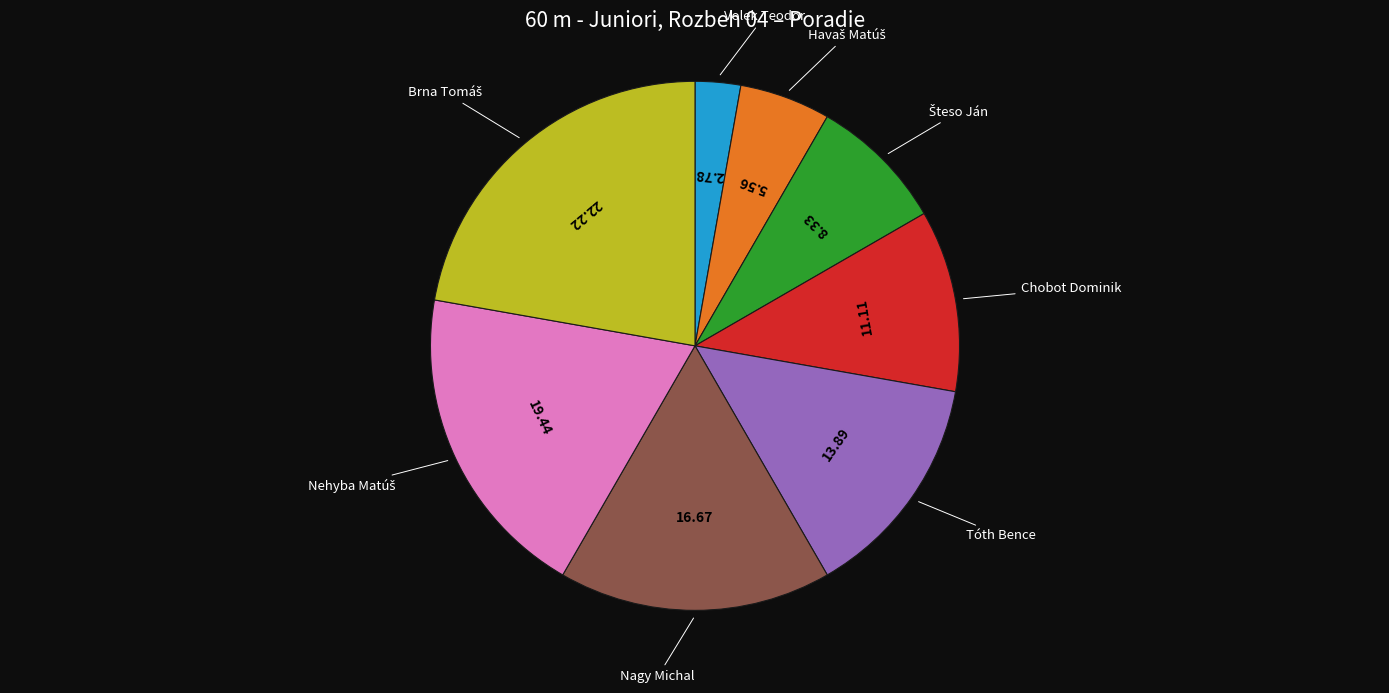

Is there a majority slice in this chart?

No